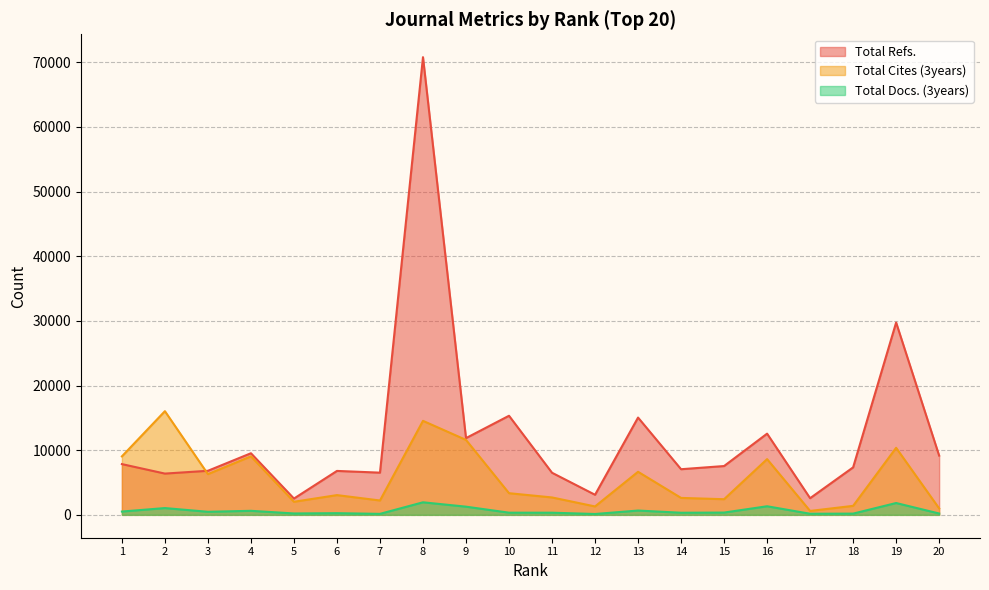

What is the difference between the maximum and minimum values in the Total Docs. (3years) series?

1809